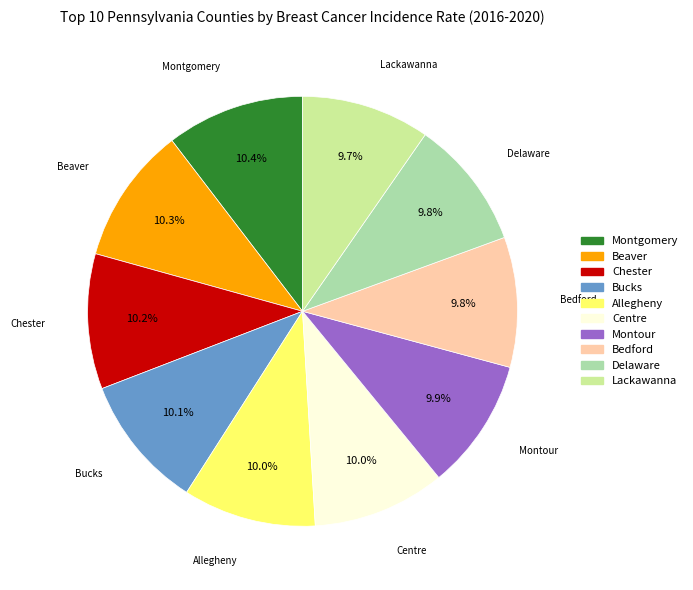

What percentage is NOT represented by Lackawanna?

90.3%